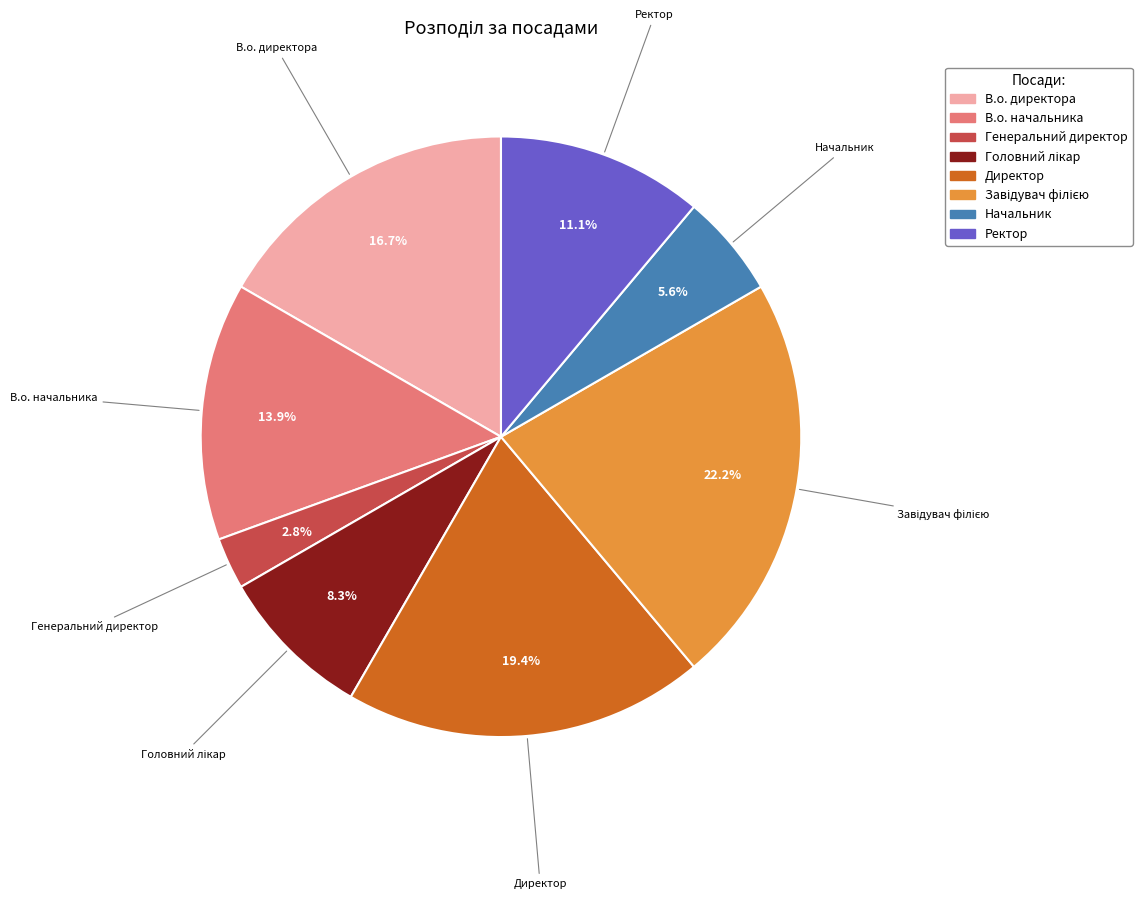

What percentage is NOT represented by В.о. директора?

83.3%